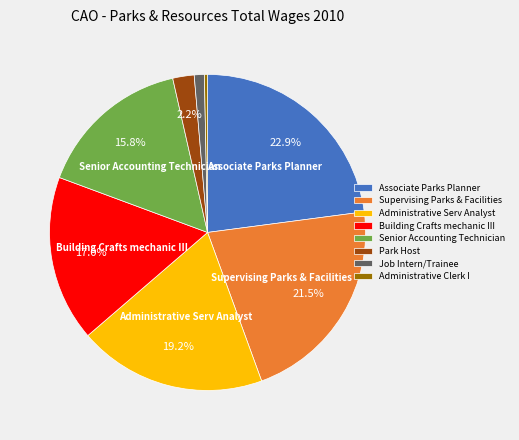

Does any single category account for the majority?

No